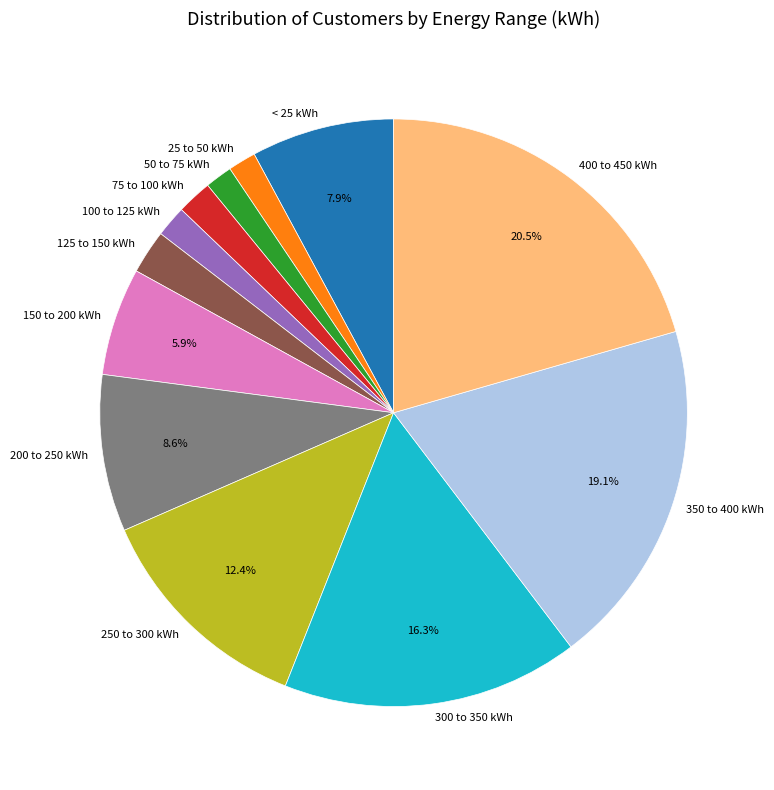

Does 350 to 400 kWh represent more than half of the total?

No